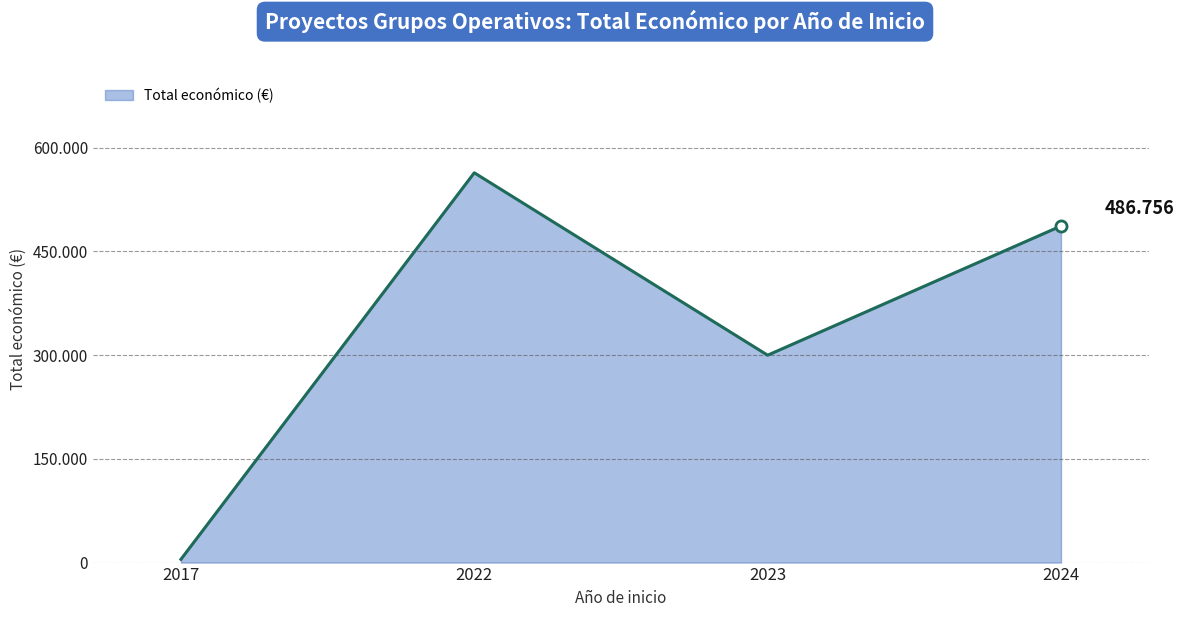

At which label is the value closest to 284210?

2023